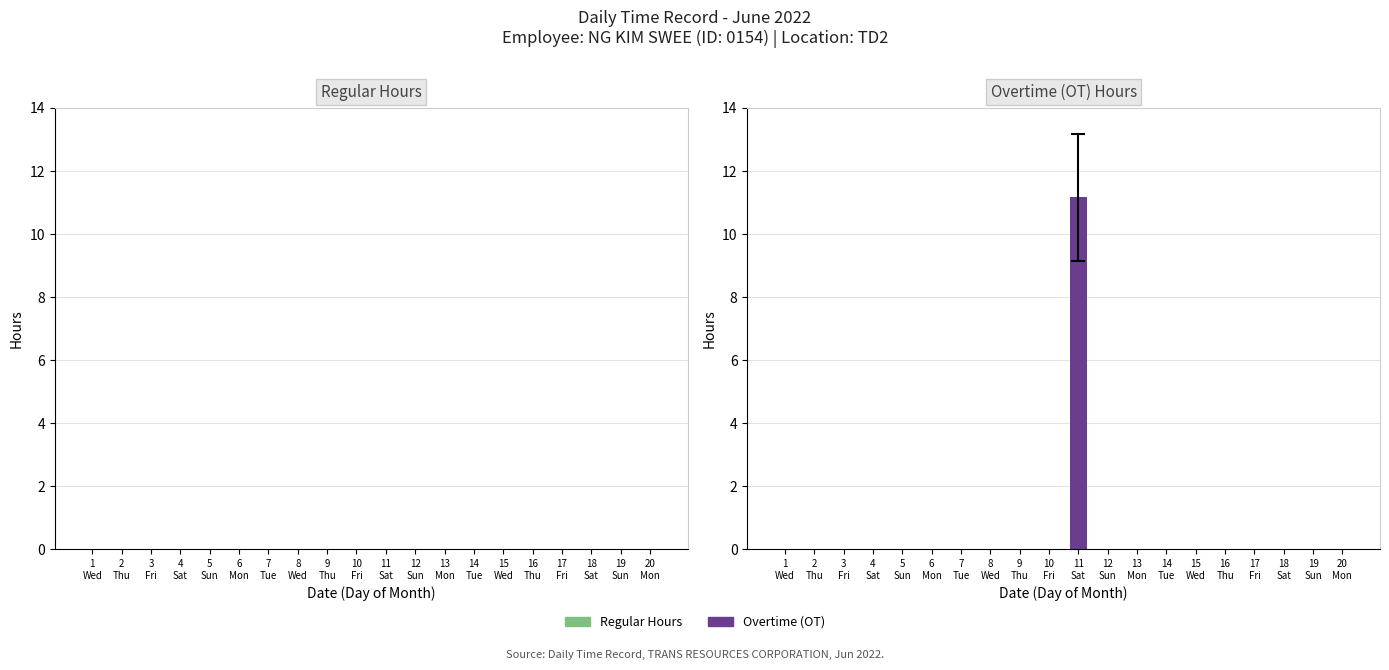

What is the maximum value shown in the chart?

11.2